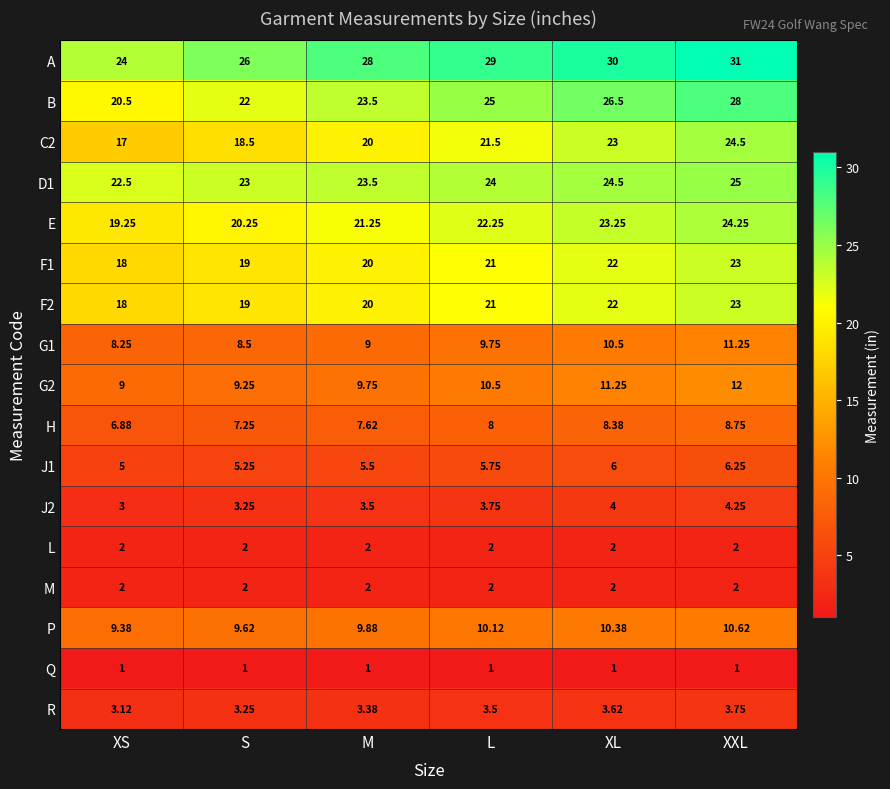

Rank the categories by F2 value from highest to lowest.

XXL, XL, L, M, S, XS